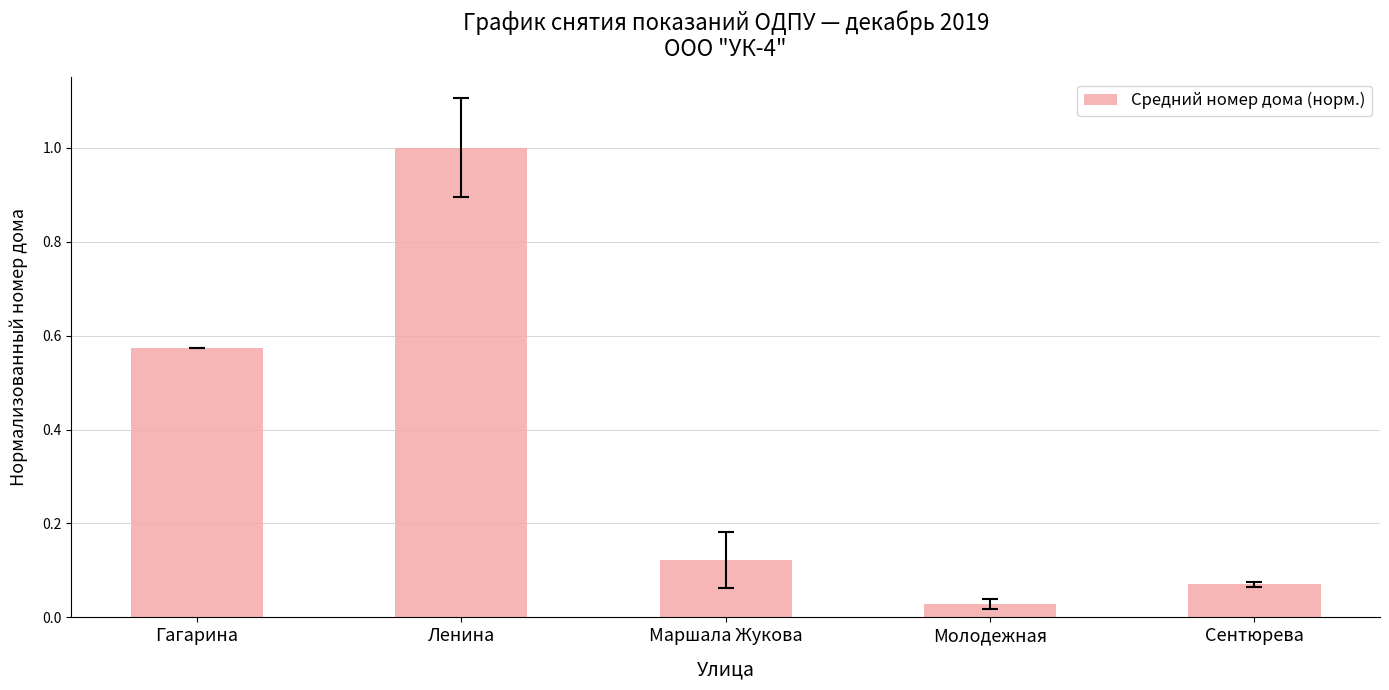

What is the maximum value shown in the chart?

1.0